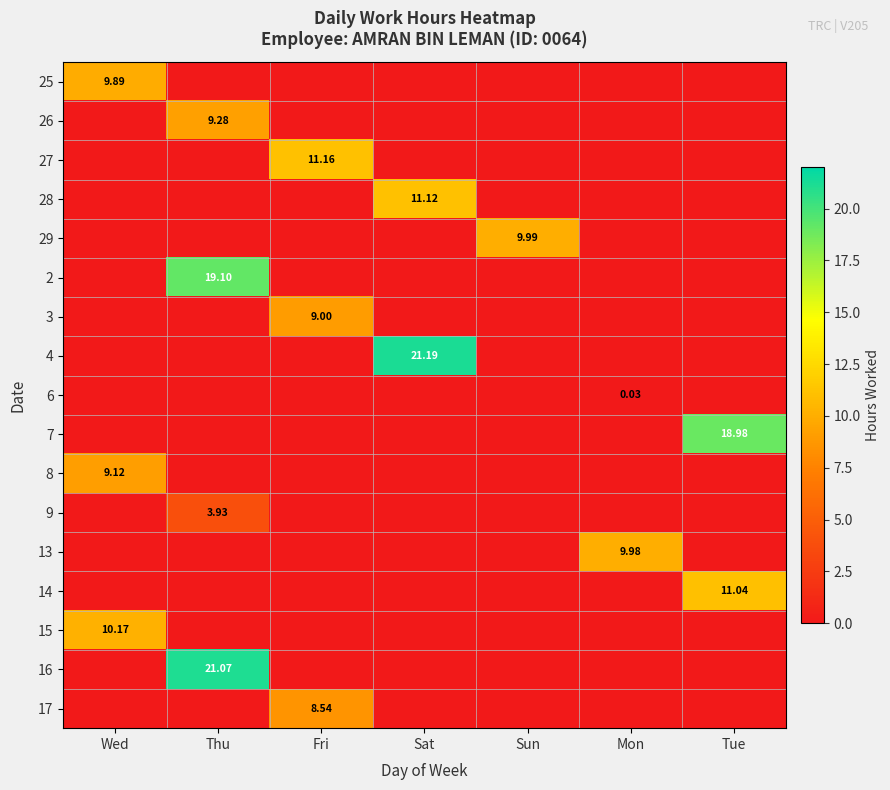

At which category is the sum across all series the highest?

Thu